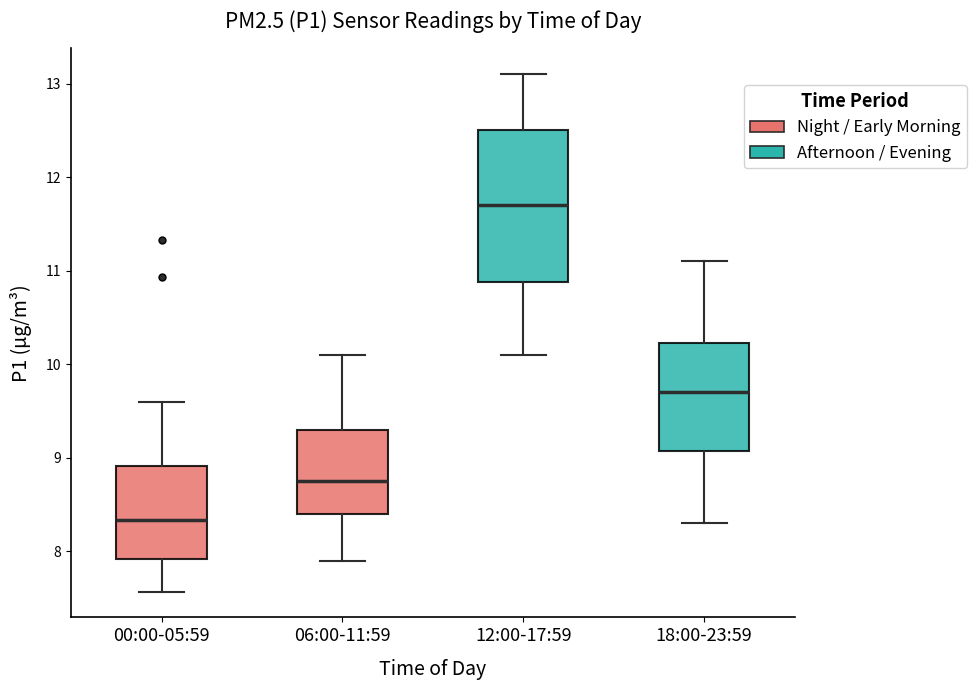

Reading left to right, read every box against the y-axis: the position of its median line, the range the box covers, and the ends of its whiskers. The values are not printed on the chart, so give them approximately, as read against the axis.

00:00-05:59: median 8.3, box 7.9 to 8.9, whiskers 7.6 to 9.6
06:00-11:59: median 8.8, box 8.4 to 9.3, whiskers 7.9 to 10.1
12:00-17:59: median 11.7, box 10.9 to 12.5, whiskers 10.1 to 13.1
18:00-23:59: median 9.7, box 9.1 to 10.2, whiskers 8.3 to 11.1